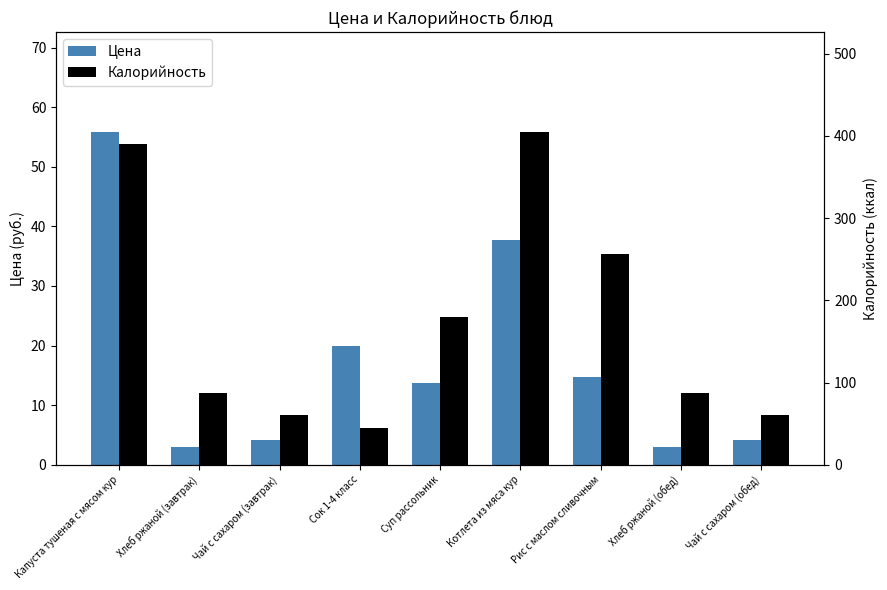

List the labels in order of Цена value, largest first.

Капуста тушеная с мясом кур, Котлета из мяса кур, Сок 1-4 класс, Рис с маслом сливочным, Суп рассольник, Чай с сахаром (завтрак), Чай с сахаром (обед), Хлеб ржаной (завтрак), Хлеб ржаной (обед)